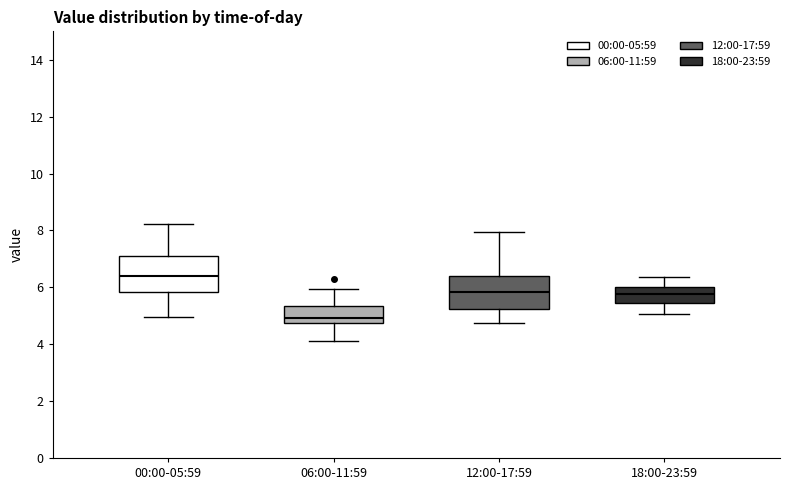

Reading left to right, read every box against the y-axis: the position of its median line, the range the box covers, and the ends of its whiskers. The values are not printed on the chart, so give them approximately, as read against the axis.

00:00-05:59: median 6.4, box 5.8 to 7.2, whiskers 5.0 to 8.2
06:00-11:59: median 5.0, box 4.8 to 5.4, whiskers 4.2 to 6.0
12:00-17:59: median 5.8, box 5.2 to 6.4, whiskers 4.8 to 8.0
18:00-23:59: median 5.8, box 5.4 to 6.0, whiskers 5.0 to 6.4